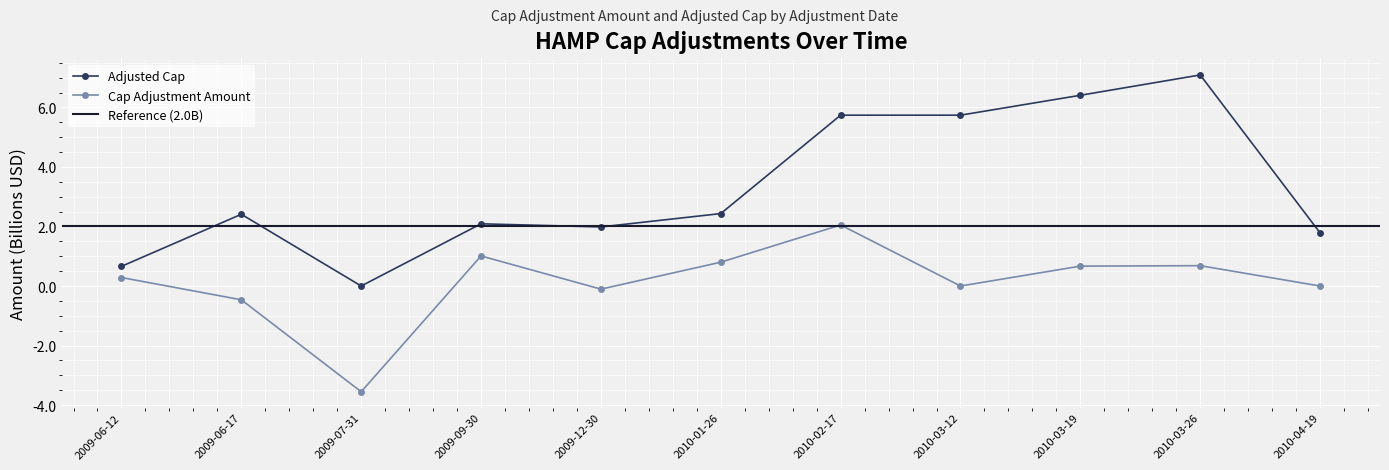

What is the minimum value for Cap Adjustment Amount (B)?

-3.6